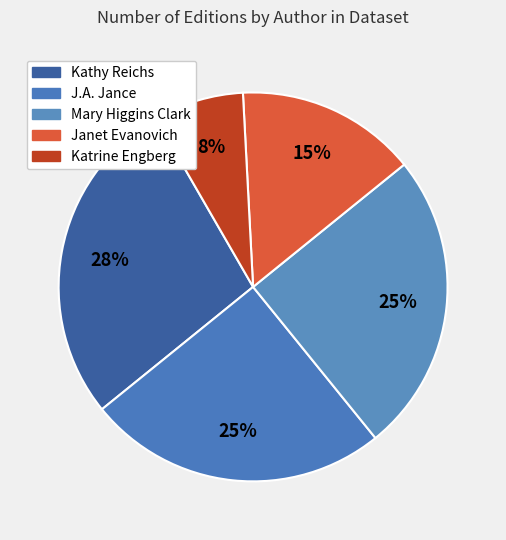

How many segments does this pie chart have?

5